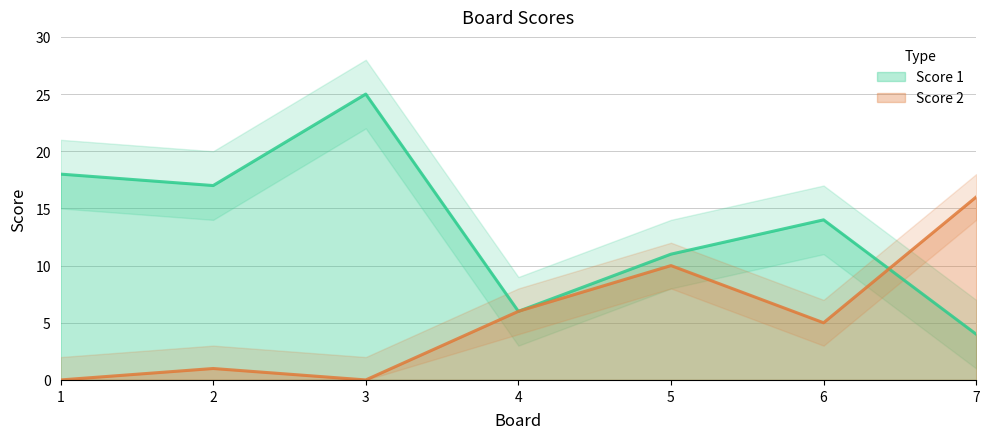

How many series are shown in this chart?

2